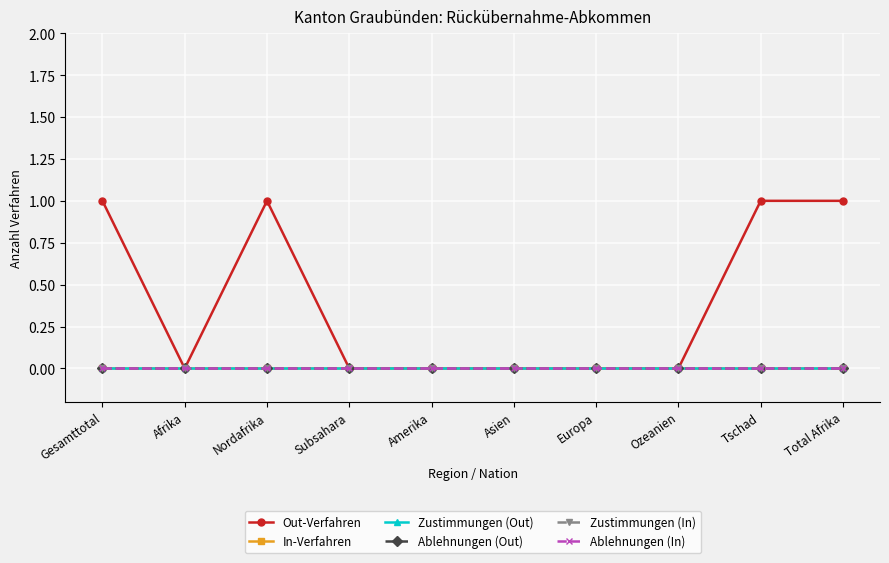

True or false: Ablehnungen (In) and In-Verfahren cross at least once.

False